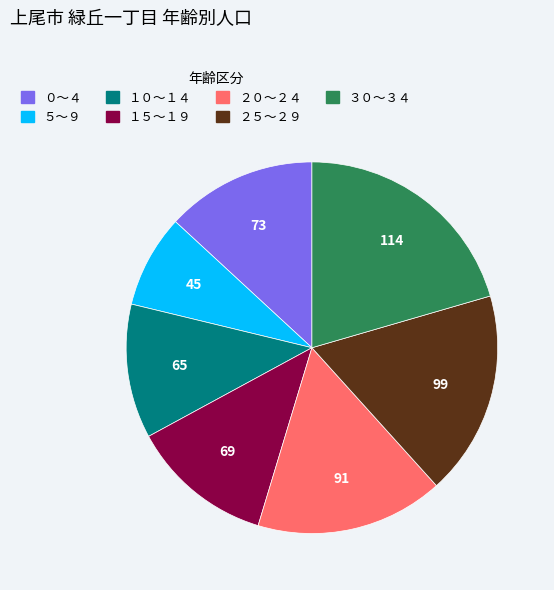

What is the ratio of the value at ３０～３４ to the value at １０～１４?

1.8